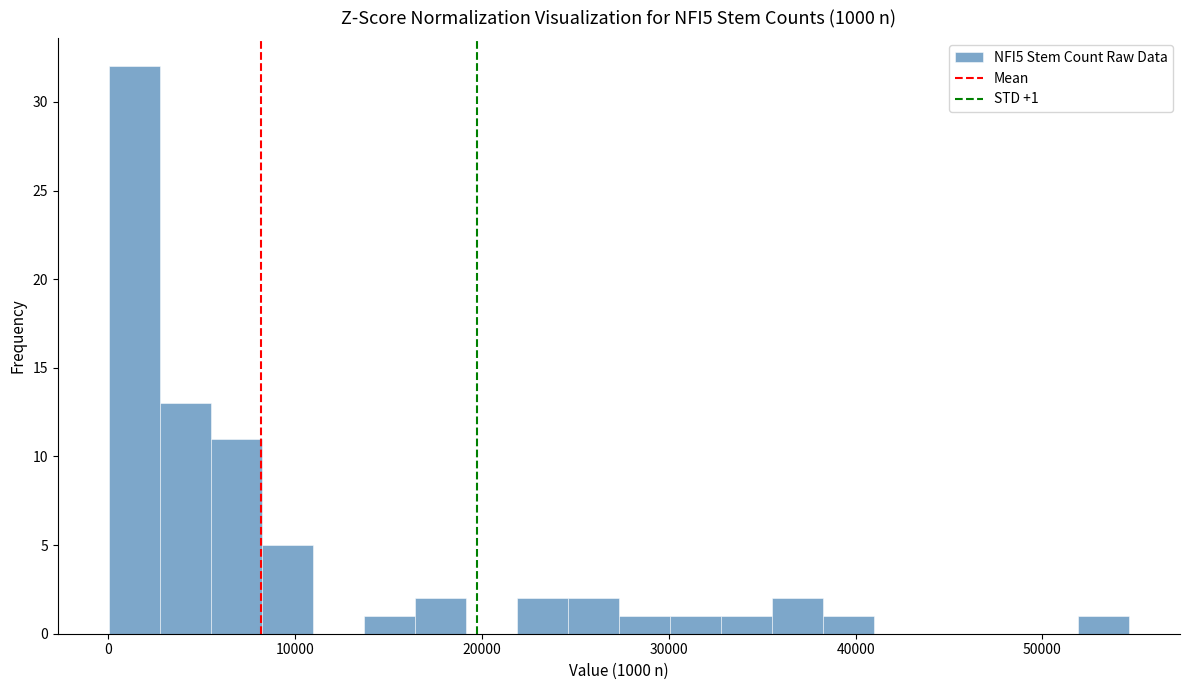

Around what value on the x-axis is the tallest bar? Give the approximate position of its centre, as read against the axis.

1000